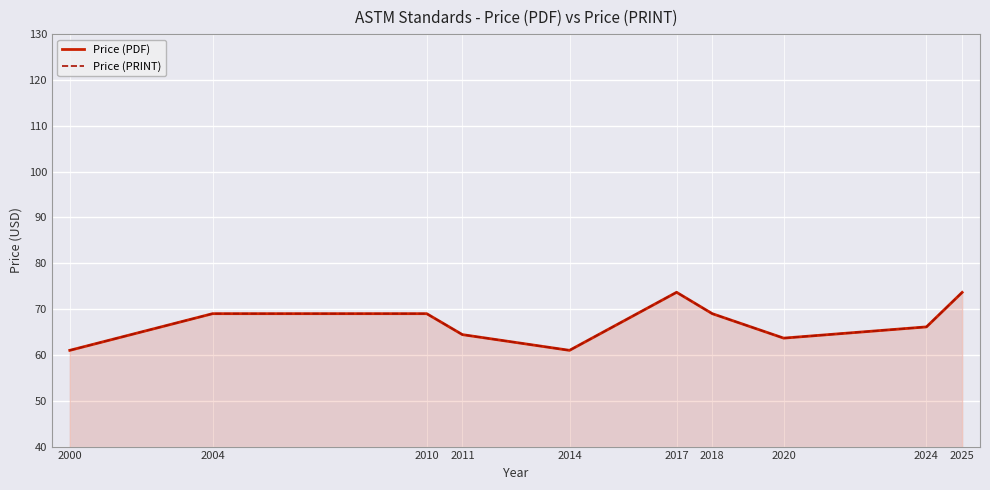

Reading left to right, list all the values displayed in this chart.

Price (PDF): 2000=61.0	2004=69.0	2010=69.0	2011=64.4	2014=61.0	2017=73.7	2018=69.0	2020=63.7	2024=66.1	2025=73.6
Price (PRINT): 2000=61.0	2004=69.0	2010=69.0	2011=64.4	2014=61.0	2017=73.7	2018=69.0	2020=63.7	2024=66.1	2025=73.6